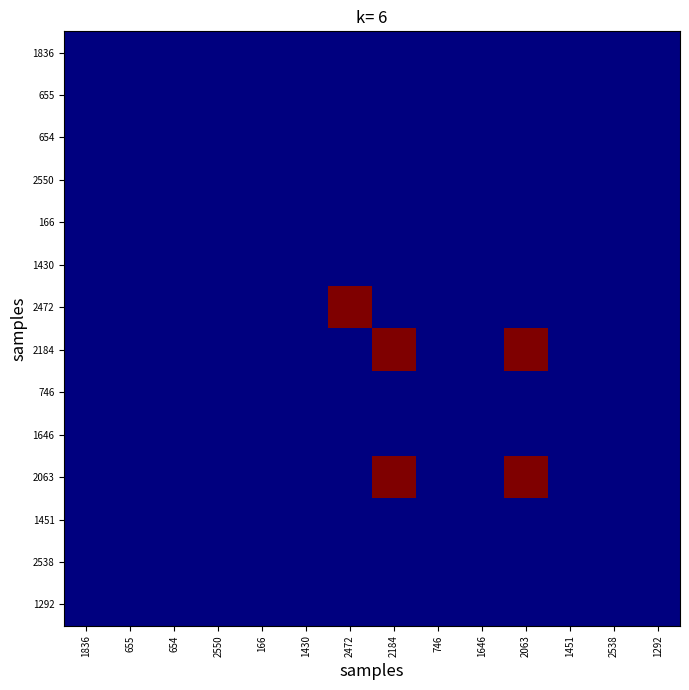

Reading left to right, extract all data points from this chart.

1836: 1836=0	655=0	654=0	2550=0	166=0	1430=0	2472=0	2184=0	746=0	1646=0	2063=0	1451=0	2538=0	1292=0
655: 1836=0	655=0	654=0	2550=0	166=0	1430=0	2472=0	2184=0	746=0	1646=0	2063=0	1451=0	2538=0	1292=0
654: 1836=0	655=0	654=0	2550=0	166=0	1430=0	2472=0	2184=0	746=0	1646=0	2063=0	1451=0	2538=0	1292=0
2550: 1836=0	655=0	654=0	2550=0	166=0	1430=0	2472=0	2184=0	746=0	1646=0	2063=0	1451=0	2538=0	1292=0
166: 1836=0	655=0	654=0	2550=0	166=0	1430=0	2472=0	2184=0	746=0	1646=0	2063=0	1451=0	2538=0	1292=0
1430: 1836=0	655=0	654=0	2550=0	166=0	1430=0	2472=0	2184=0	746=0	1646=0	2063=0	1451=0	2538=0	1292=0
2472: 1836=0	655=0	654=0	2550=0	166=0	1430=0	2472=100	2184=0	746=0	1646=0	2063=0	1451=0	2538=0	1292=0
2184: 1836=0	655=0	654=0	2550=0	166=0	1430=0	2472=0	2184=100	746=0	1646=0	2063=100	1451=0	2538=0	1292=0
746: 1836=0	655=0	654=0	2550=0	166=0	1430=0	2472=0	2184=0	746=0	1646=0	2063=0	1451=0	2538=0	1292=0
1646: 1836=0	655=0	654=0	2550=0	166=0	1430=0	2472=0	2184=0	746=0	1646=0	2063=0	1451=0	2538=0	1292=0
2063: 1836=0	655=0	654=0	2550=0	166=0	1430=0	2472=0	2184=100	746=0	1646=0	2063=100	1451=0	2538=0	1292=0
1451: 1836=0	655=0	654=0	2550=0	166=0	1430=0	2472=0	2184=0	746=0	1646=0	2063=0	1451=0	2538=0	1292=0
2538: 1836=0	655=0	654=0	2550=0	166=0	1430=0	2472=0	2184=0	746=0	1646=0	2063=0	1451=0	2538=0	1292=0
1292: 1836=0	655=0	654=0	2550=0	166=0	1430=0	2472=0	2184=0	746=0	1646=0	2063=0	1451=0	2538=0	1292=0